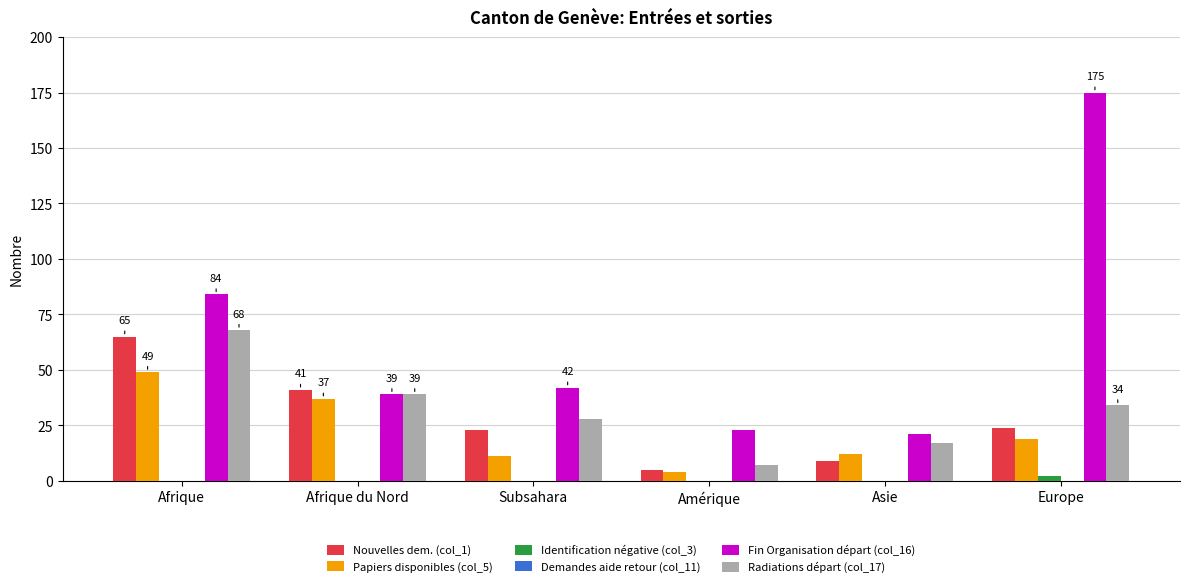

What is the maximum value shown in the chart?

175